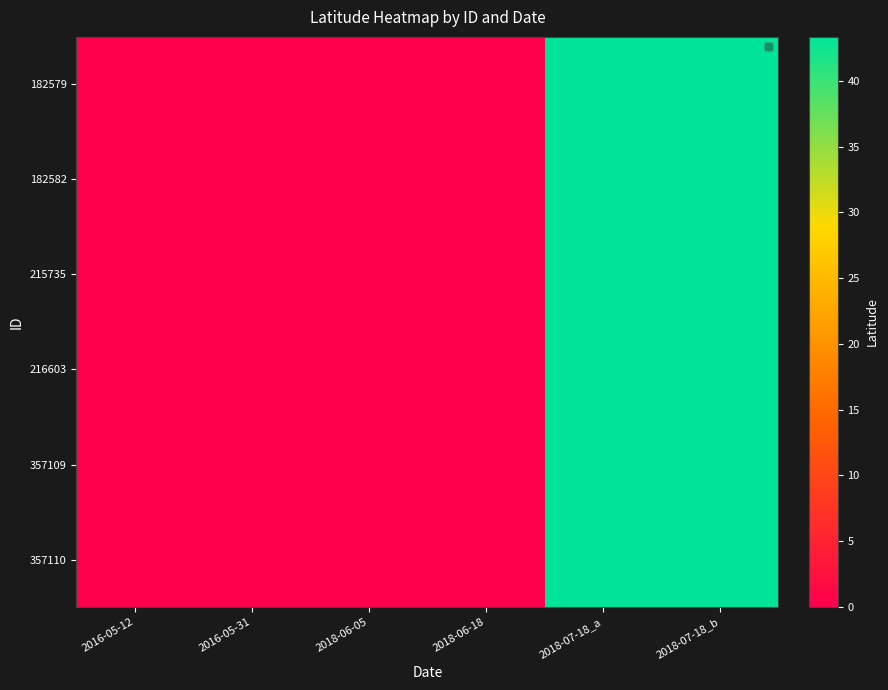

Rank the series by their maximum value, from highest to lowest.

182579, 182582, 215735, 216603, 357109, 357110